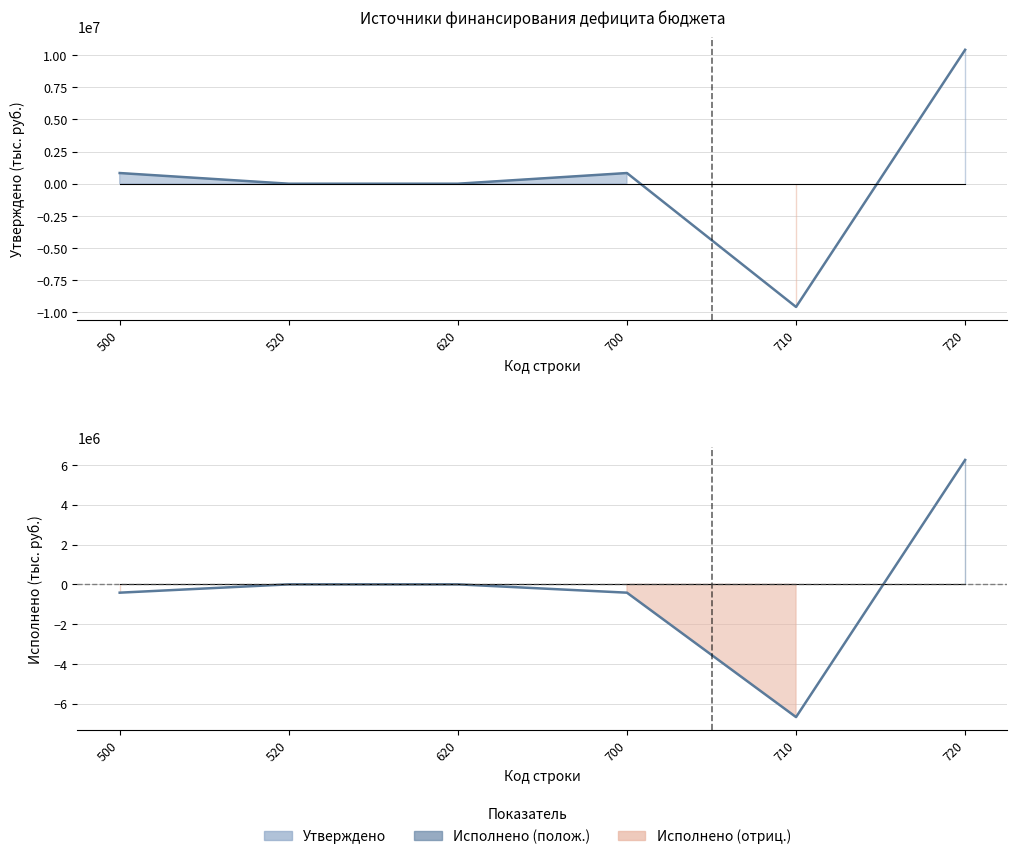

Reading right to left, list all the values displayed in this chart.

Утверждено: 720=10401777.5	710=-9572400.0	700=829377.5	620=0.0	520=0.0	500=829377.5
Исполнено: 720=6252913.0	710=-6671187.1	700=-418274.1	620=0.0	520=0.0	500=-418274.1